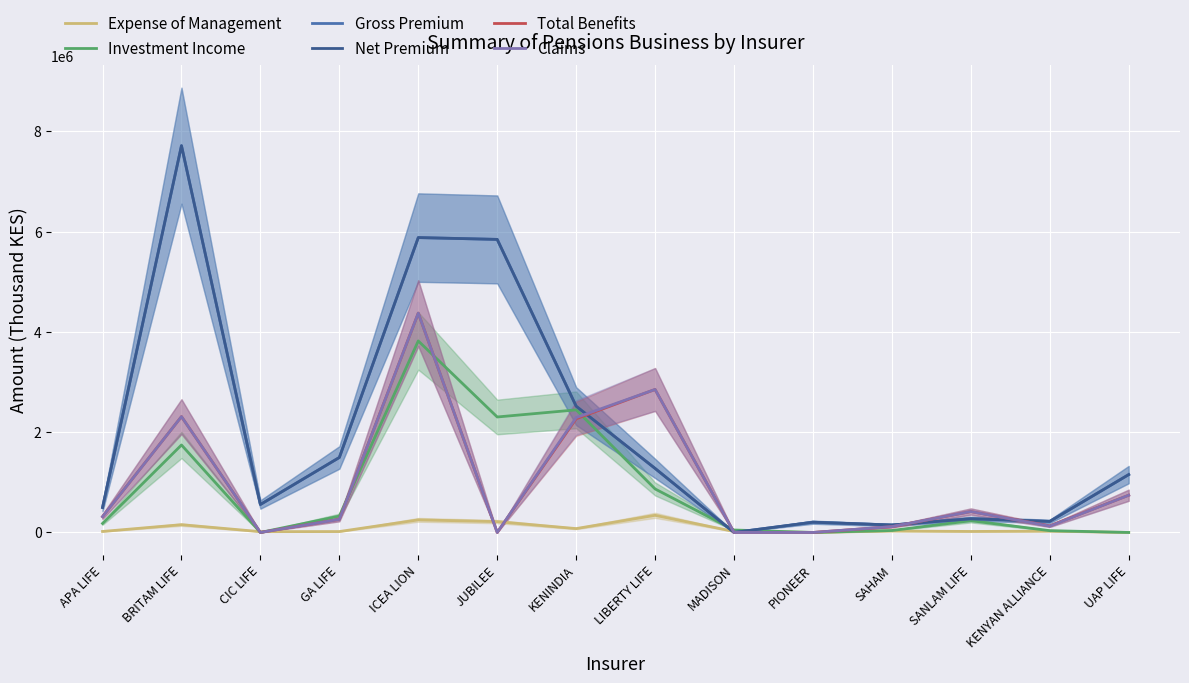

At which category is the sum across all series the highest?

ICEA LION